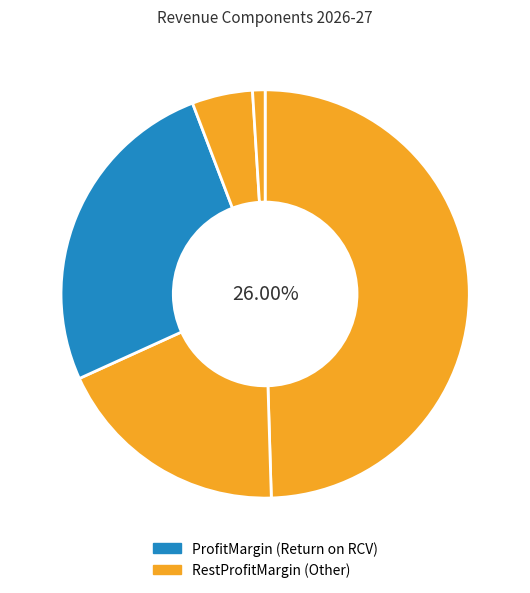

How many segments does this pie chart have?

5